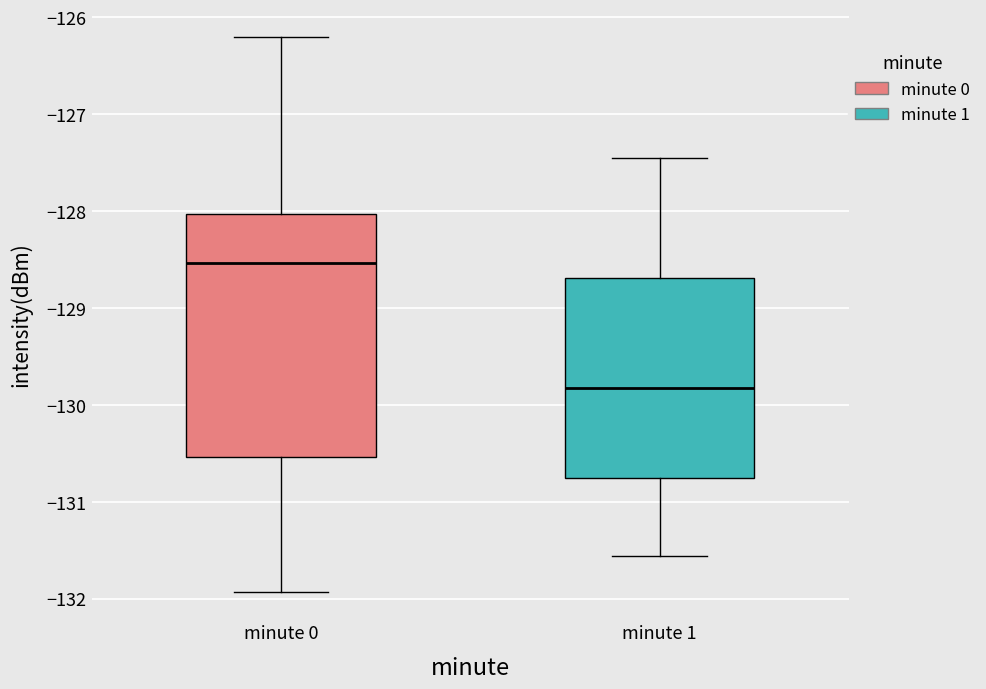

Which box's median line is the lowest?

minute 1